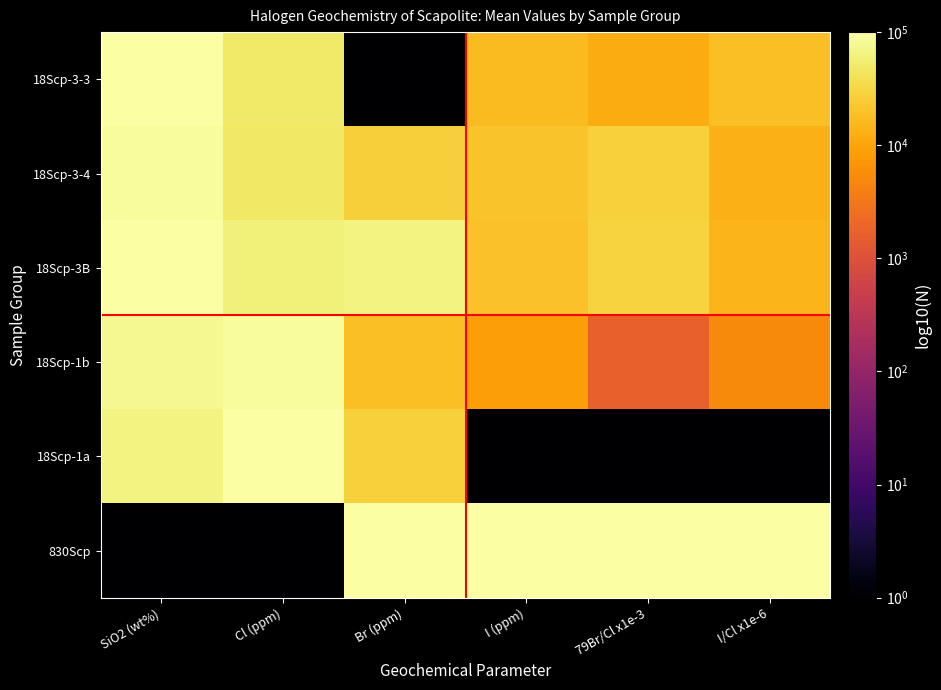

At how many categories does at least one series exceed 77186?

6